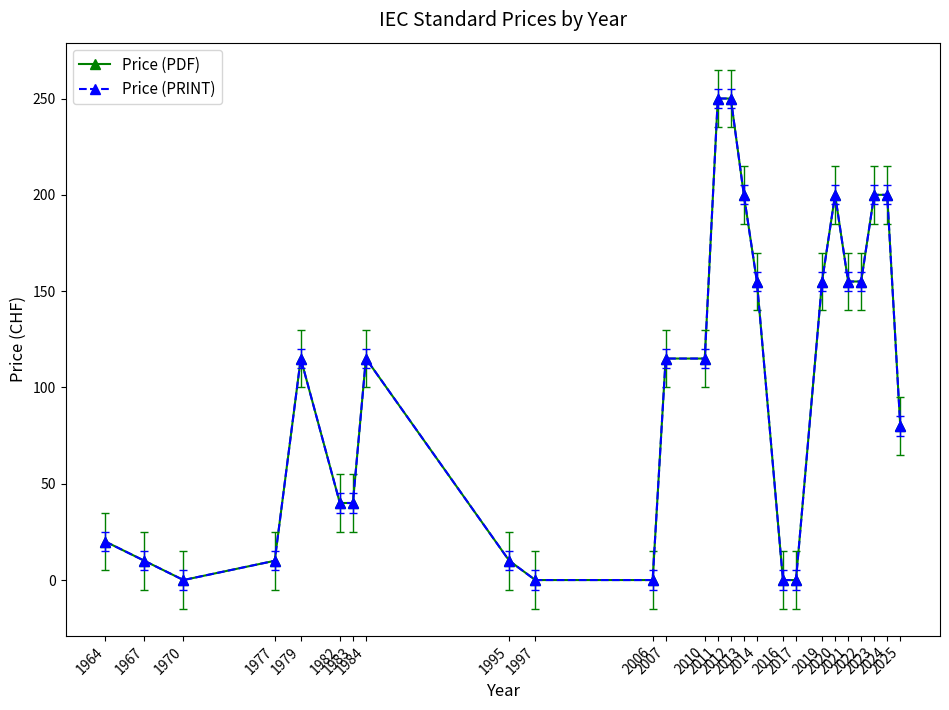

Does the chart have visible grid lines?

No